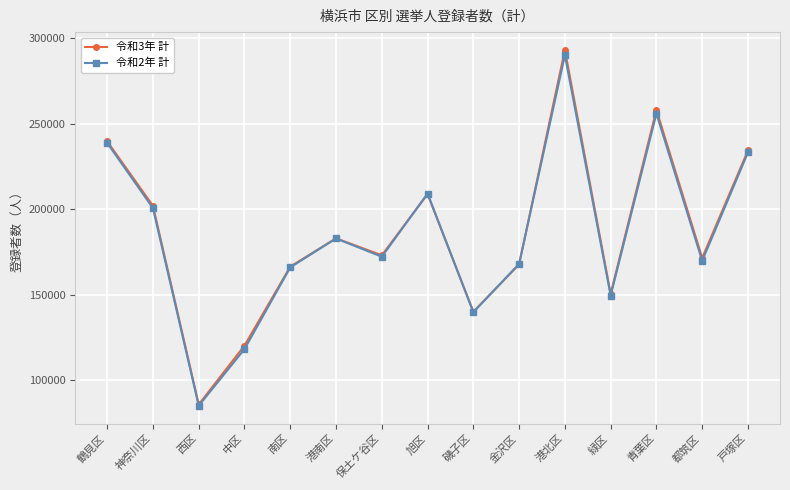

At how many categories does at least one series exceed 123199?

13